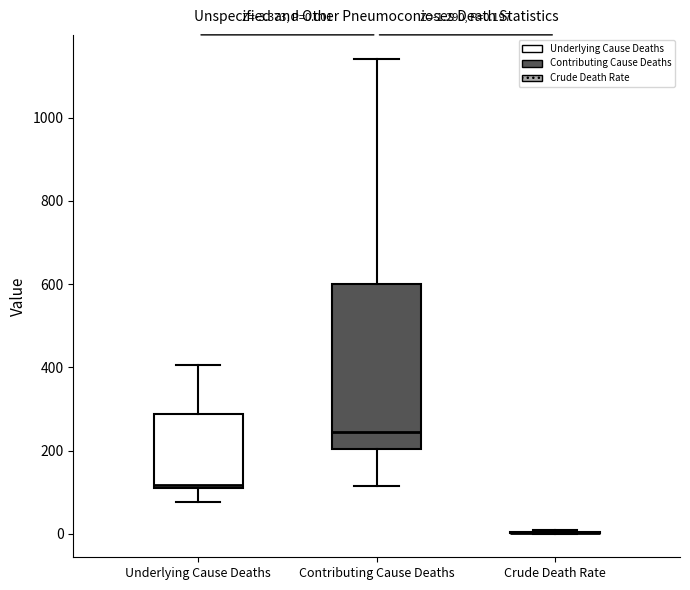

Comparing the boxes themselves (not the whiskers), which one is the tallest?

Contributing Cause Deaths